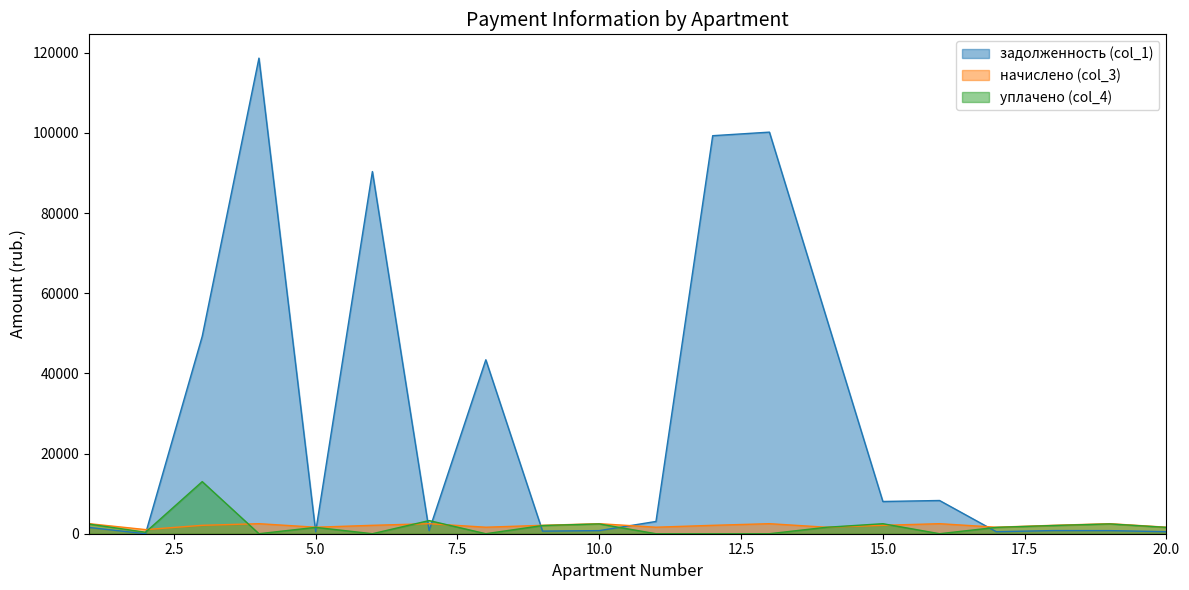

True or false: уплачено (col_4) and задолженность (col_1) intersect in this chart.

True